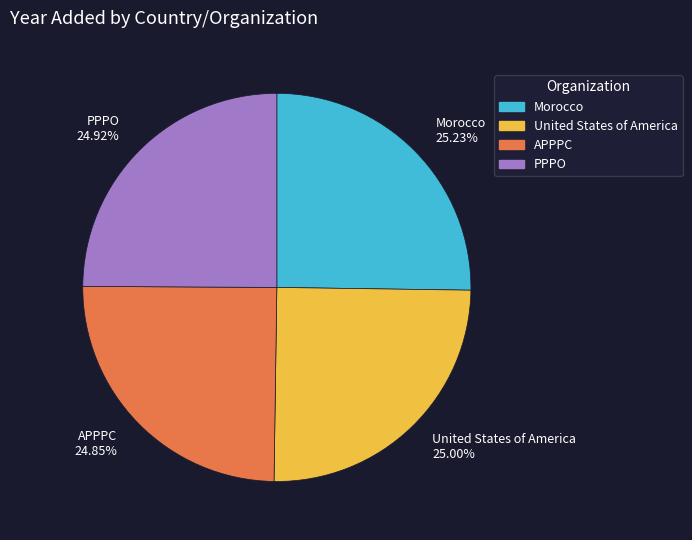

Combined, do APPPC 24.85% and United States of America 25.00% account for over 50%?

No